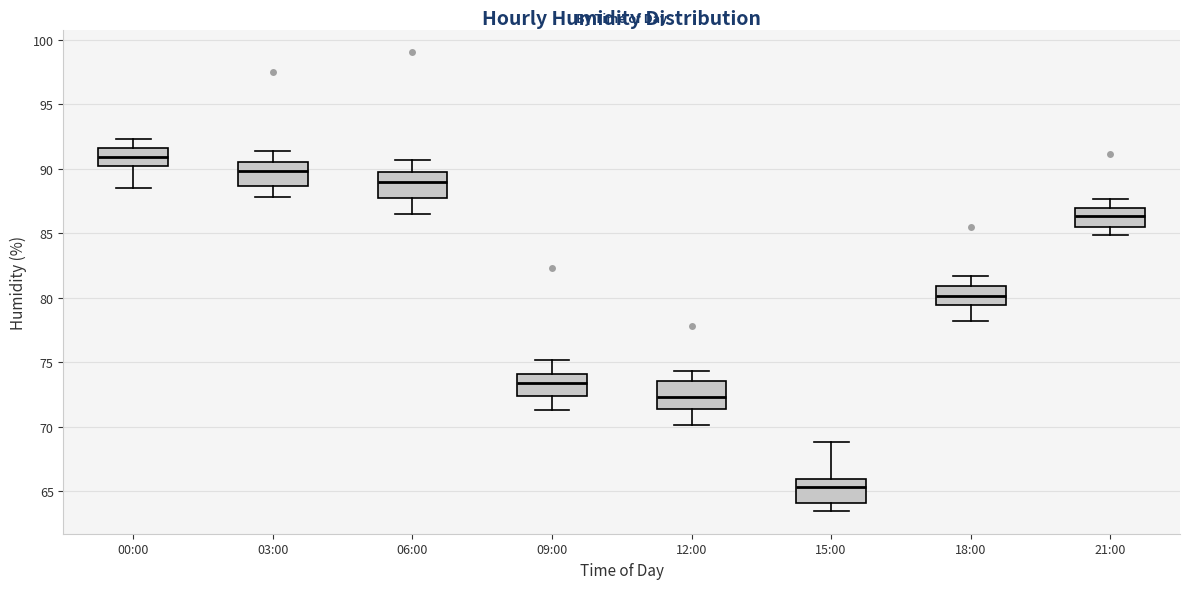

Reading left to right, transcribe this box plot: for each box, give where its median line is, the range the box spans, and where its two whiskers end, as read against the y-axis. The values are not printed on the chart, so give them approximately, as read against the axis.

00:00: median 91.0, box 90.0 to 91.5, whiskers 88.5 to 92.5
03:00: median 90.0, box 88.5 to 90.5, whiskers 88.0 to 91.5
06:00: median 89.0, box 87.5 to 90.0, whiskers 86.5 to 90.5
09:00: median 73.5, box 72.5 to 74.0, whiskers 71.5 to 75.0
12:00: median 72.5, box 71.5 to 73.5, whiskers 70.0 to 74.5
15:00: median 65.5, box 64.0 to 66.0, whiskers 63.5 to 69.0
18:00: median 80.0, box 79.5 to 81.0, whiskers 78.0 to 81.5
21:00: median 86.5, box 85.5 to 87.0, whiskers 85.0 to 87.5